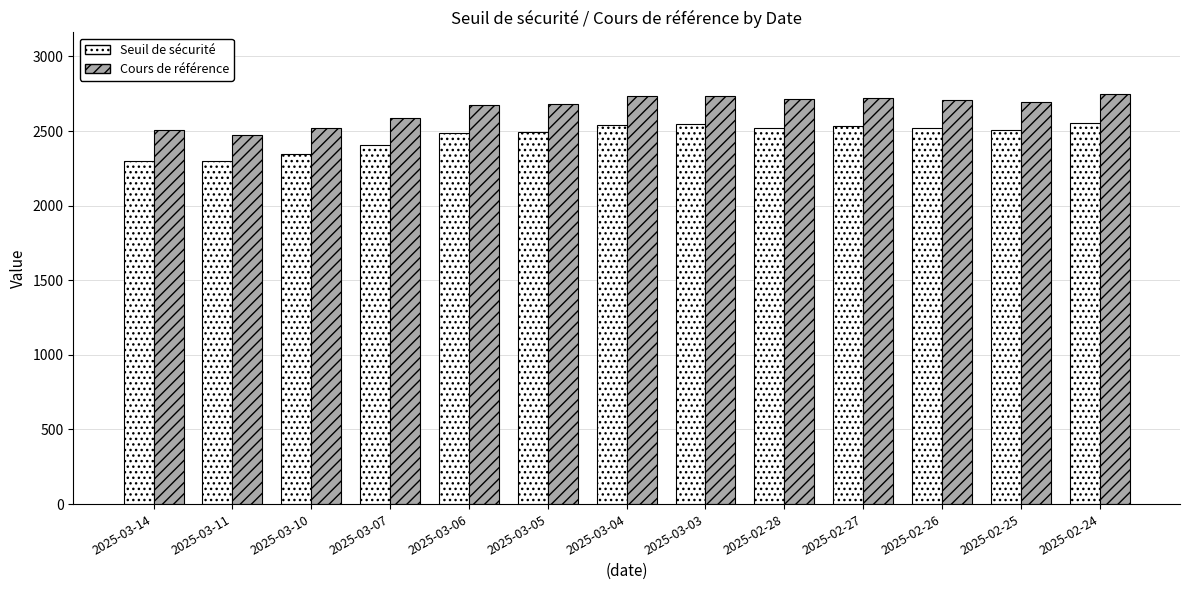

How many series are shown in this chart?

2